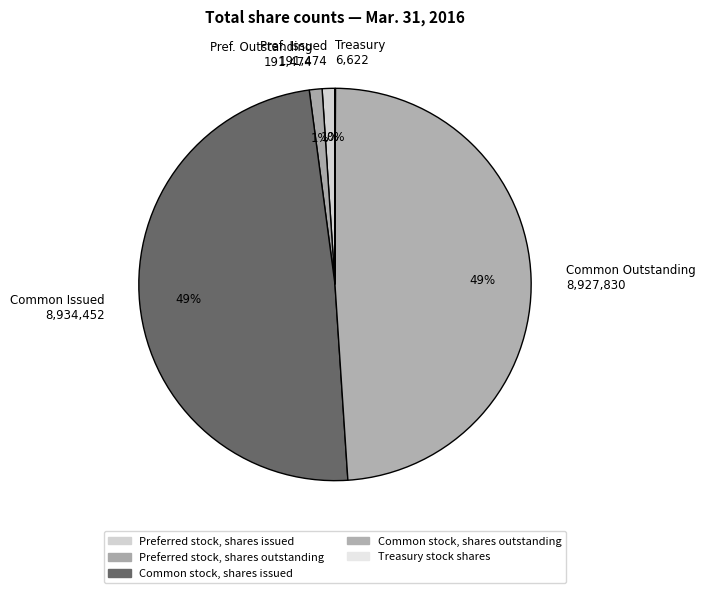

Is there a majority slice in this chart?

No